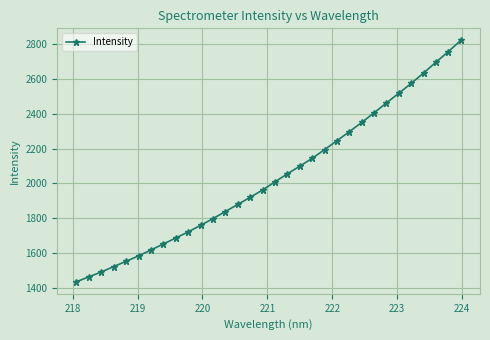

Reading left to right, extract all data points from this chart.

1434.3	1462.6	1490.5	1521.5	1551.9	1583.1	1617.0	1651.6	1685.9	1721.0	1758.8	1797.3	1838.3	1879.0	1920.1	1962.2	2008.9	2055.1	2099.0	2144.1	2194.4	2245.4	2297.7	2350.5	2406.4	2463.1	2519.2	2575.7	2635.7	2697.7	2758.8	2822.8